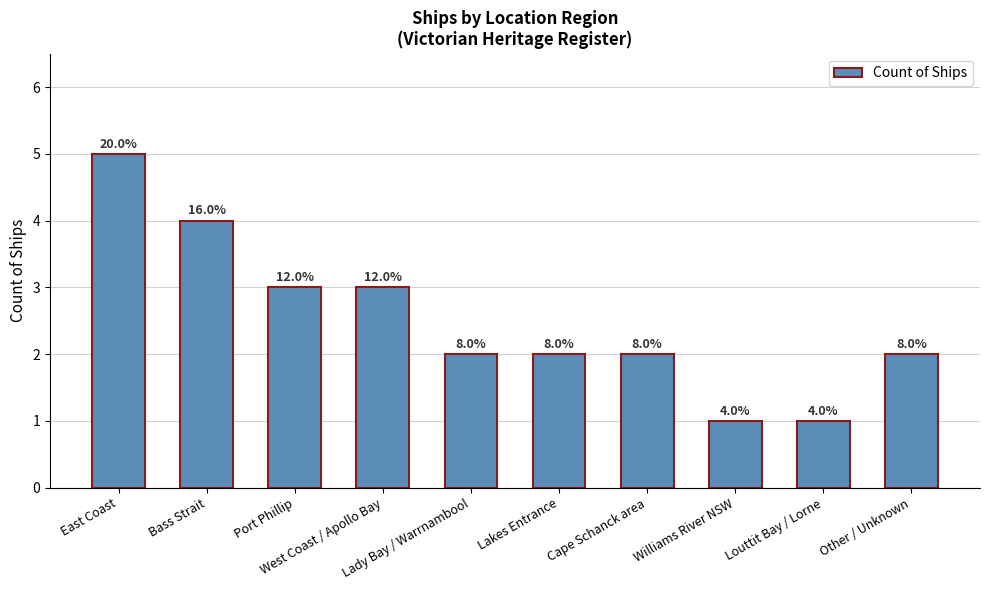

True or false: the data shows 3 at West Coast / Apollo Bay.

True